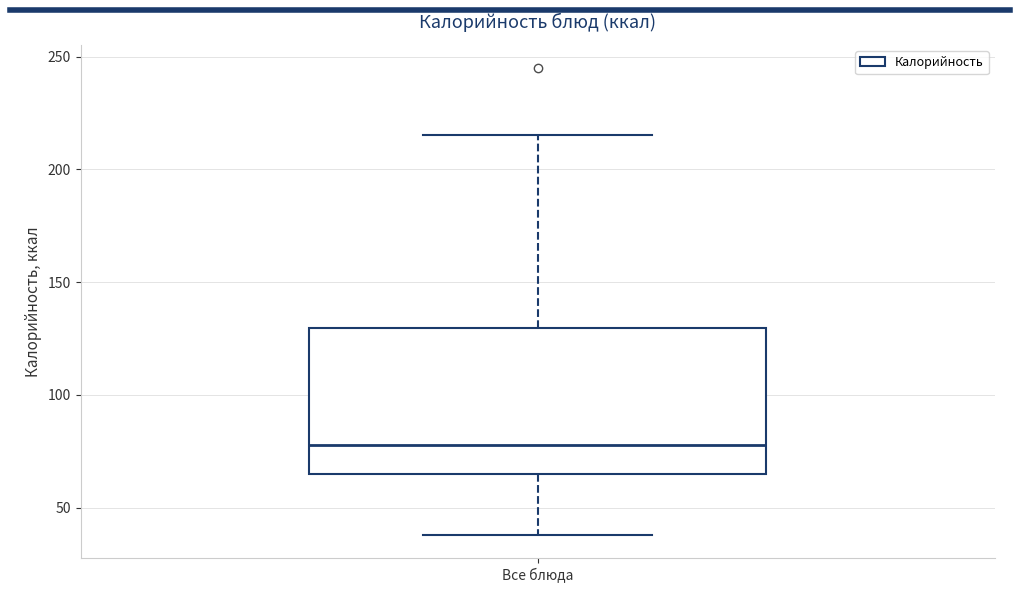

Where does the upper whisker of the box for Все блюда end on the y-axis? The values are not printed on the chart, so give them approximately, as read against the axis.

215